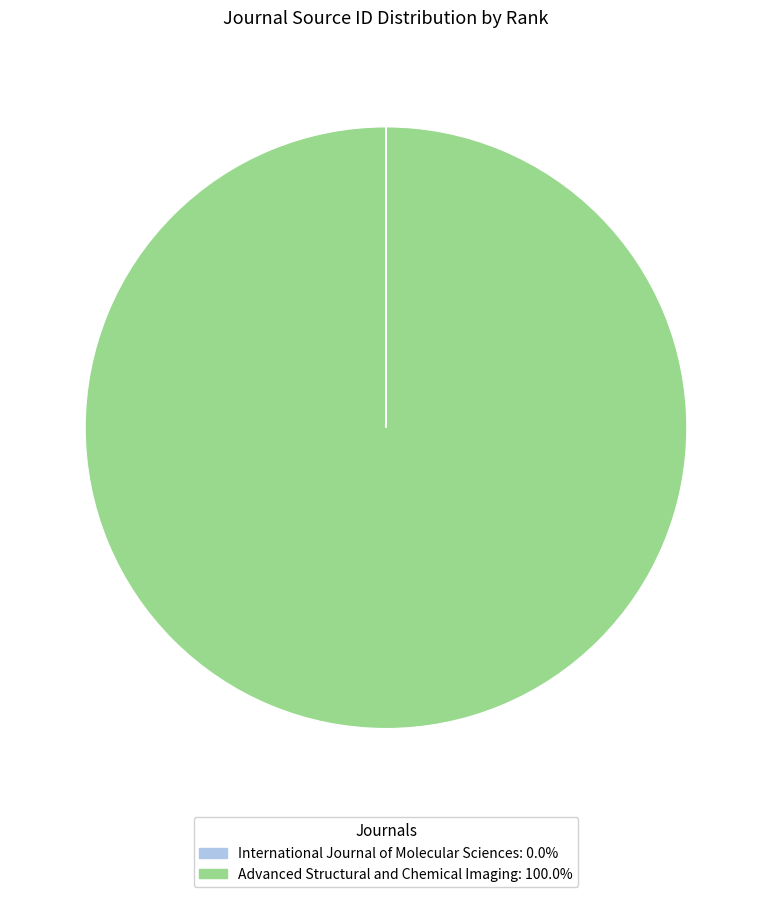

Which slice is the largest?

Advanced Structural and Chemical Imaging